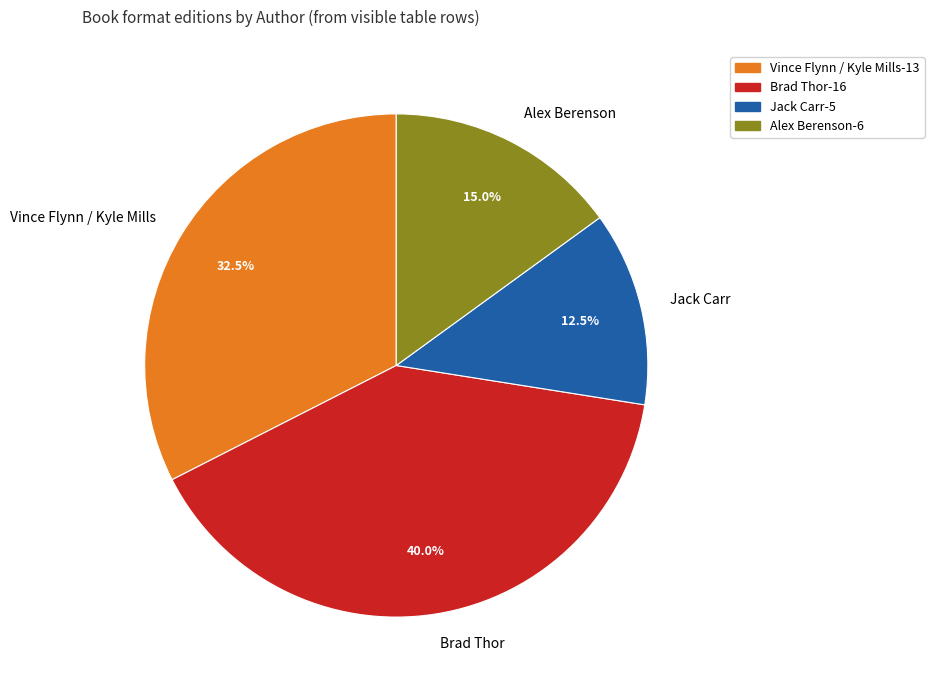

Do Vince Flynn / Kyle Mills and Jack Carr together represent more than half of the pie?

No